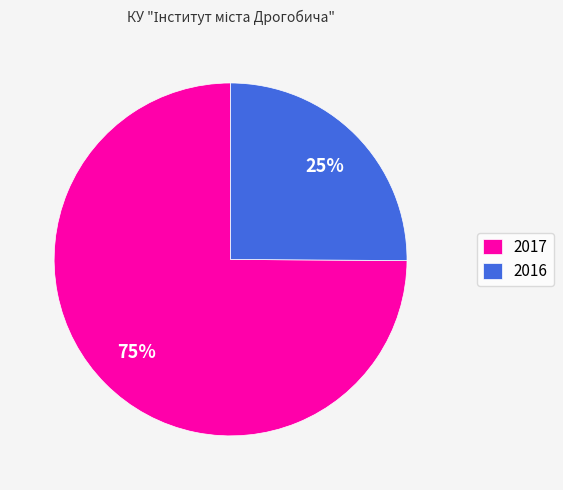

Is 2017 the majority of the pie?

Yes